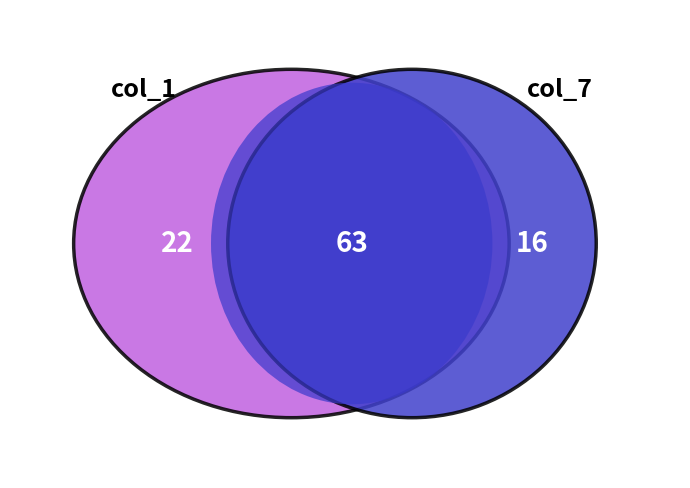

Which series has the widest spread of values?

col_1